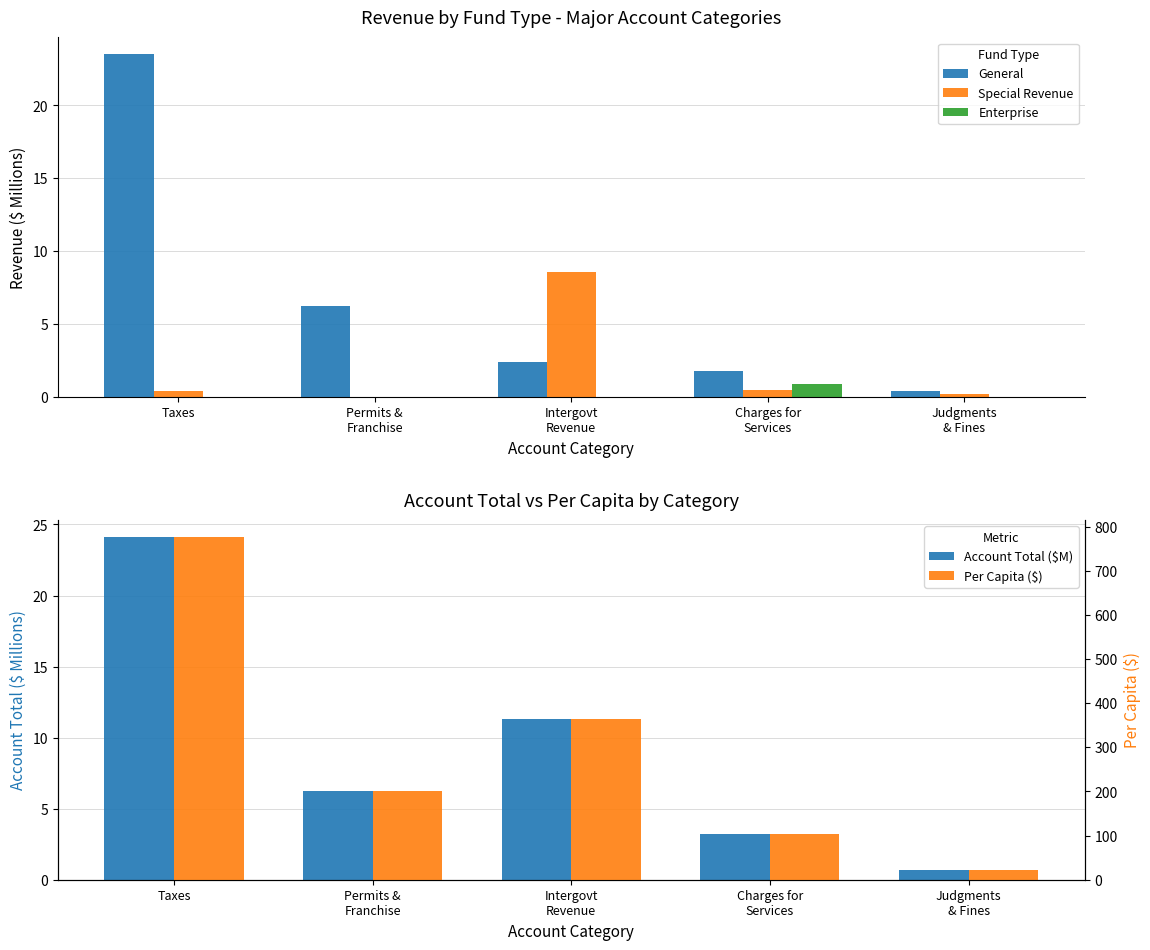

Which category has the lowest value in the Special Revenue series?

Permits &
Franchise